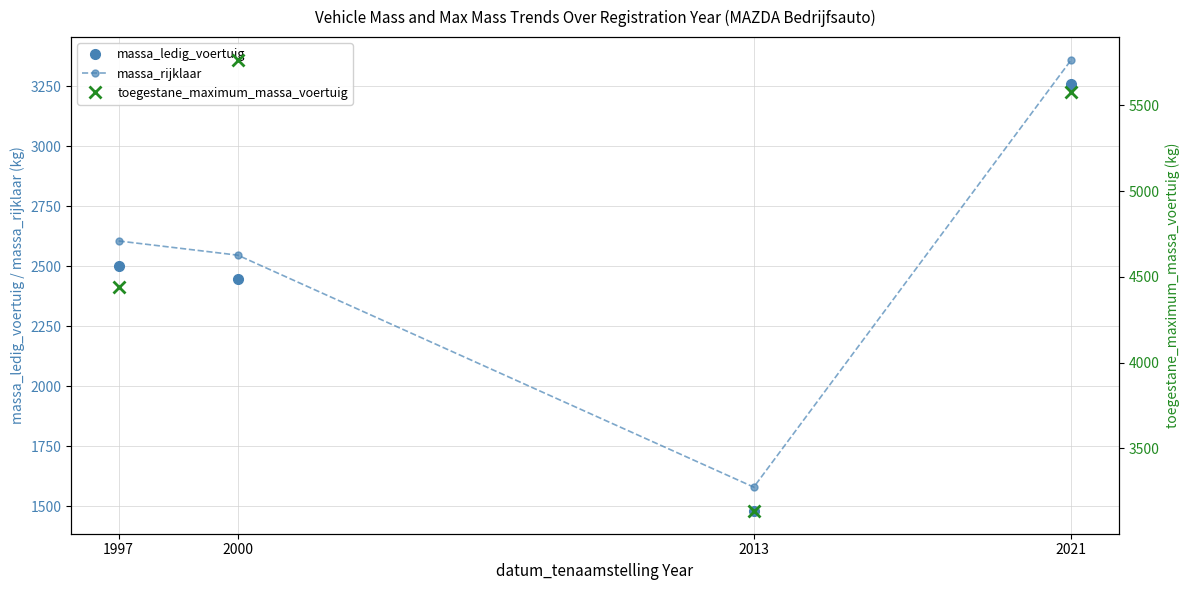

At 2013, list the series in order from smallest to largest.

massa_ledig_voertuig, massa_rijklaar, toegestane_maximum_massa_voertuig